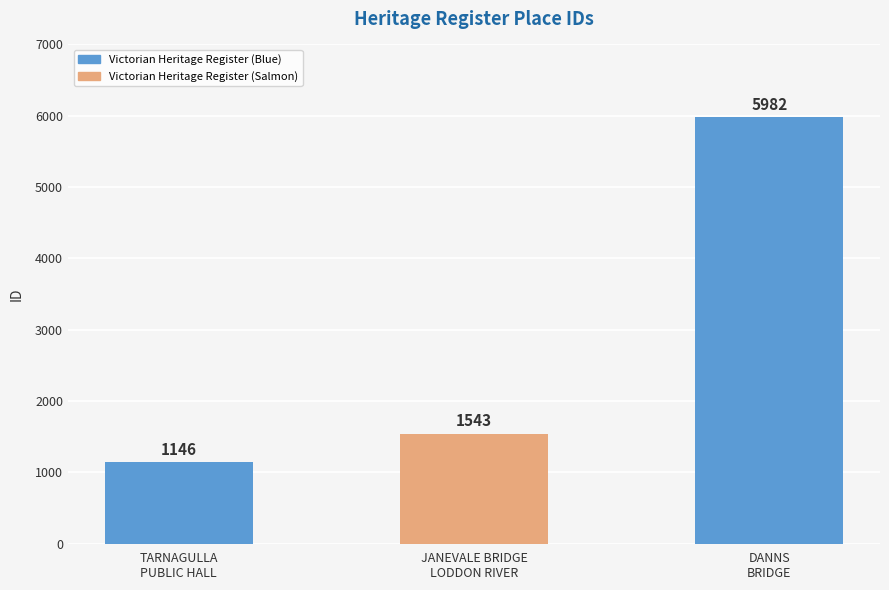

Rank the categories by value from highest to lowest.

DANNS BRIDGE, JANEVALE BRIDGE OVER THE LODDON RIVER, TARNAGULLA PUBLIC HALL